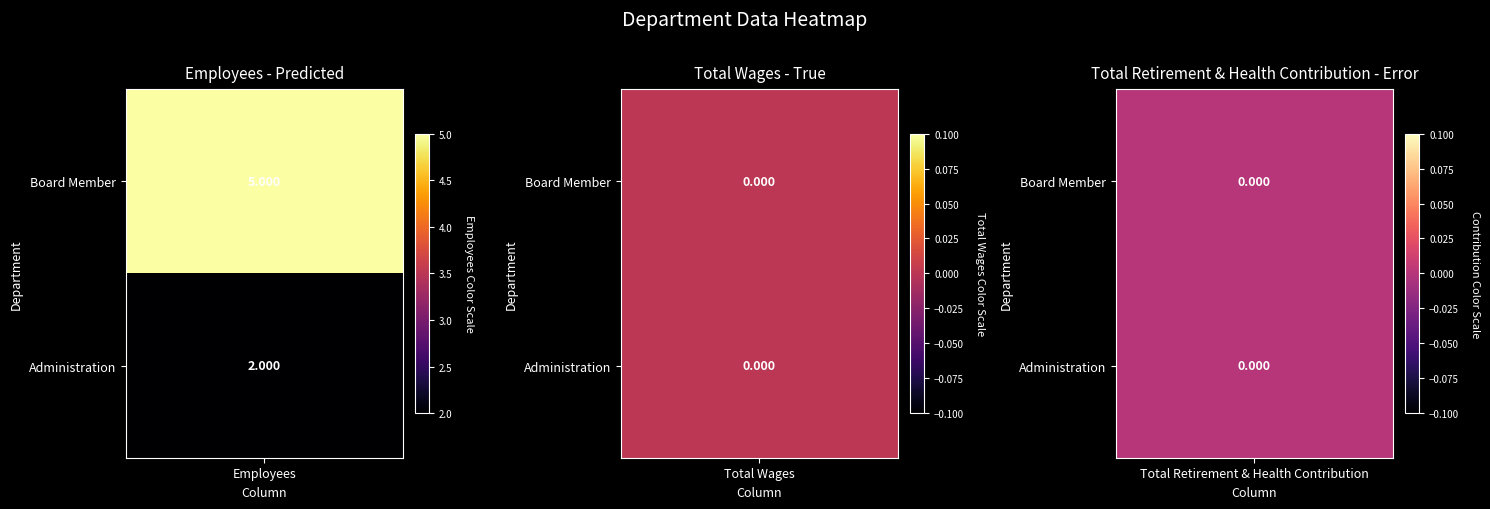

Is it true that Board Member equals 0 at 2?

True